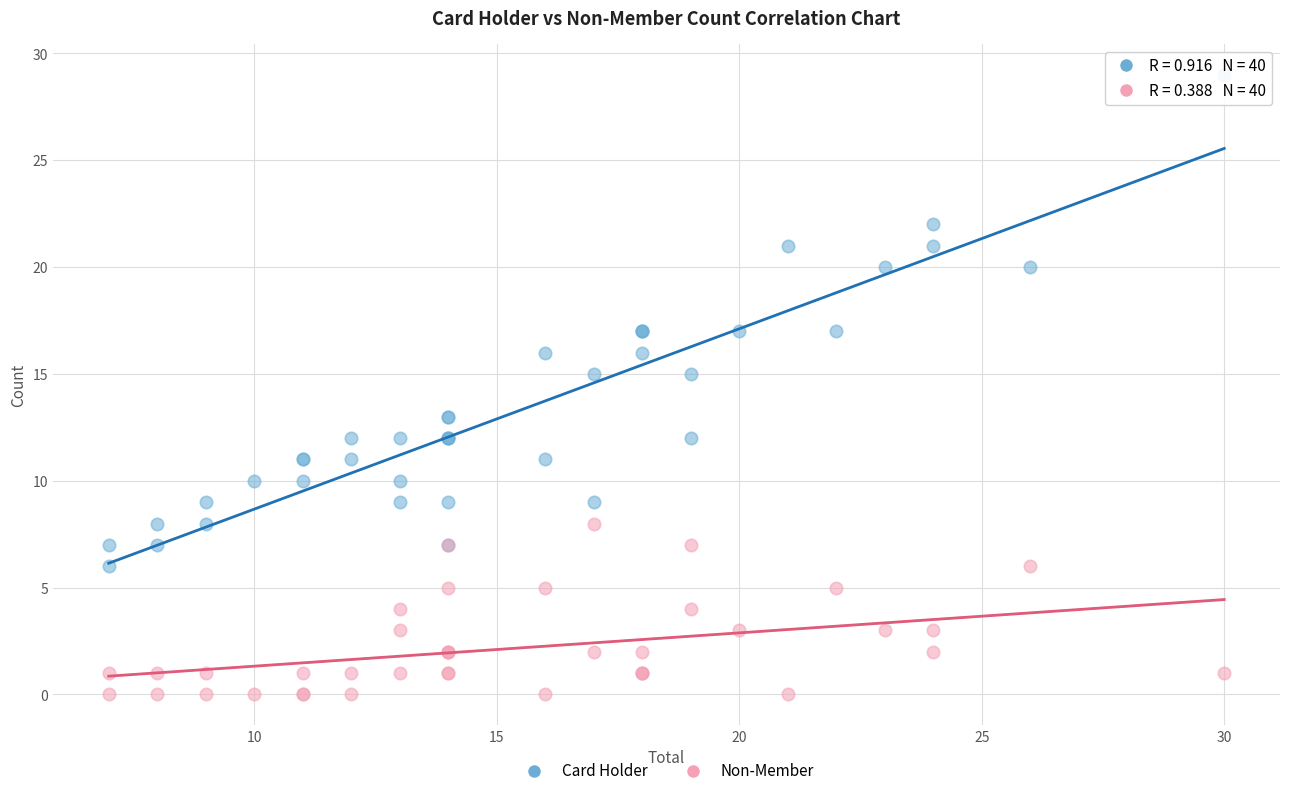

Which series reaches the minimum Y coordinate?

Non-Member